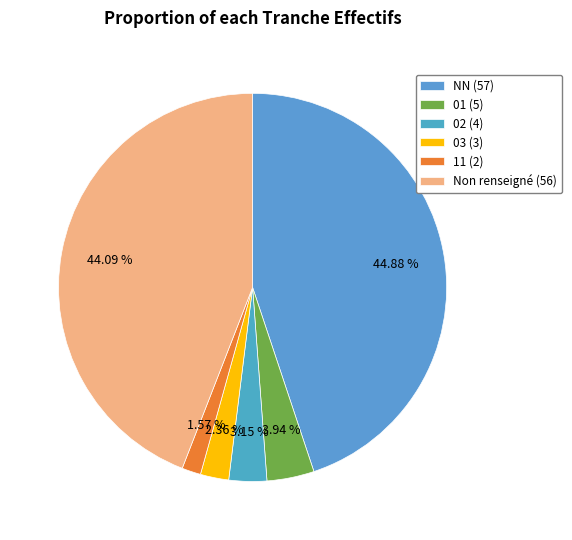

To the nearest percent, what is the average slice percentage?

17%